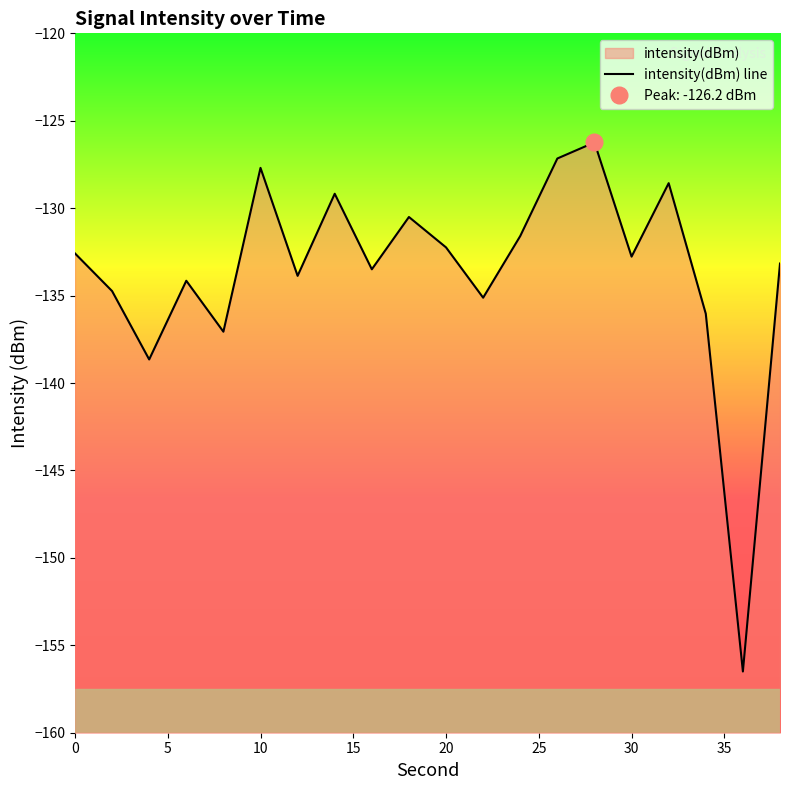

What is the difference between the maximum and minimum values?

30.3